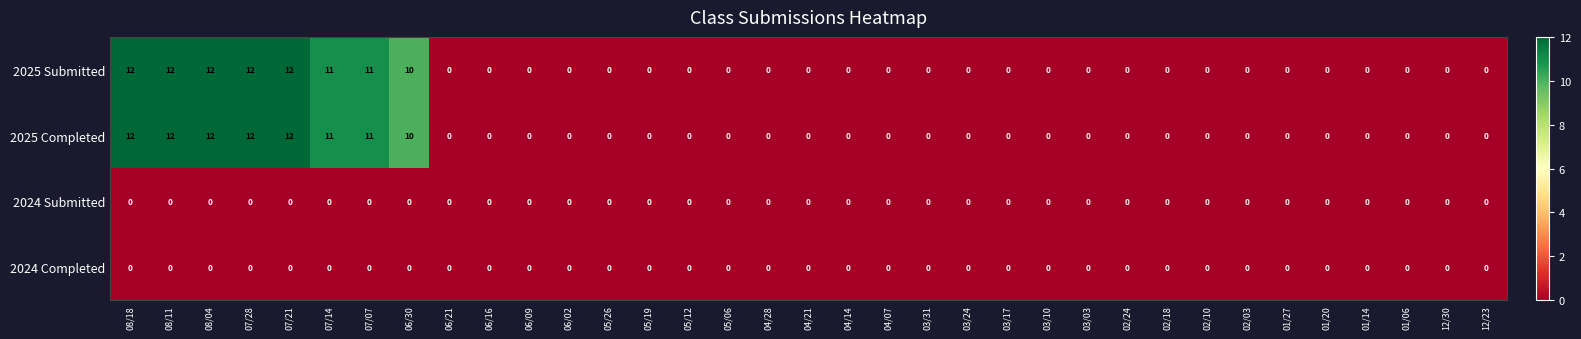

What is the difference between the maximum and minimum values in the 2025 Submitted series?

12